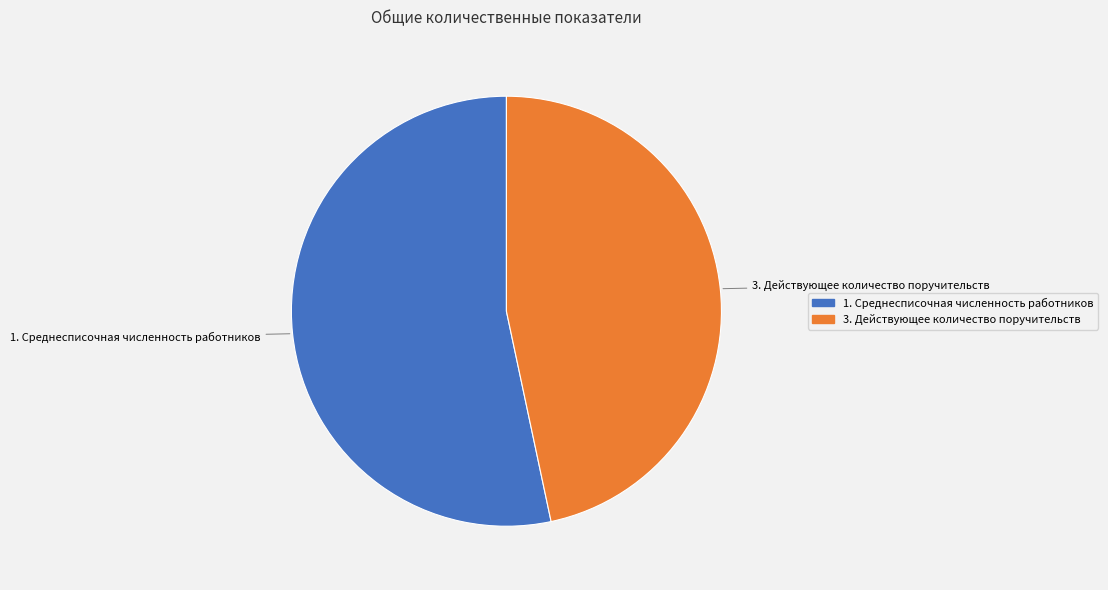

What is the majority slice?

1. Среднесписочная численность работников